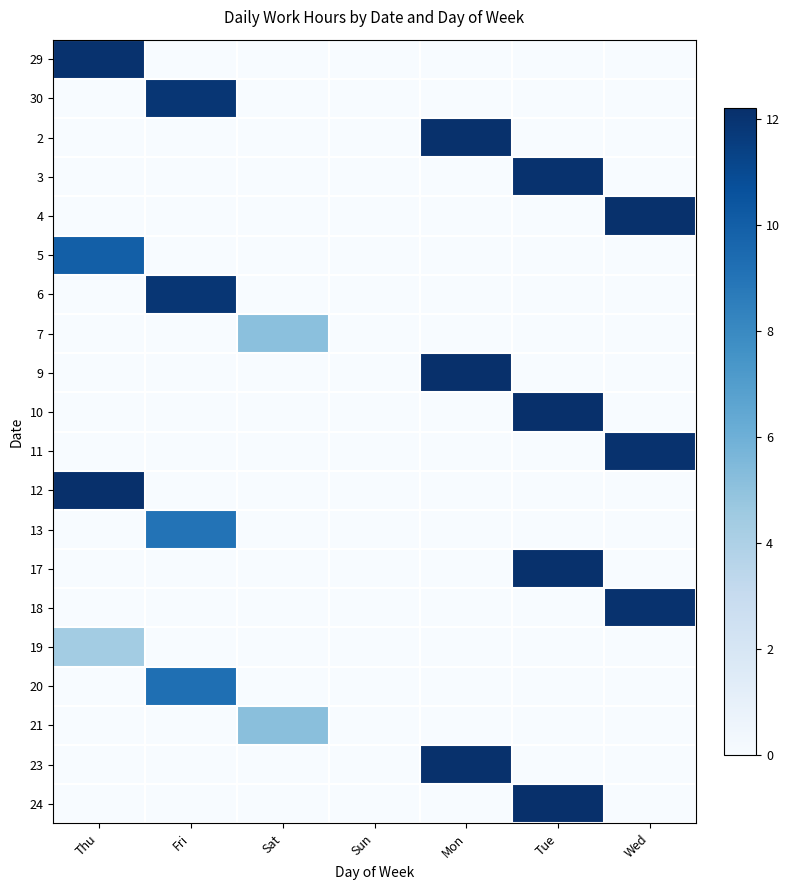

What is the difference between the highest and lowest values at Thu?

12.2